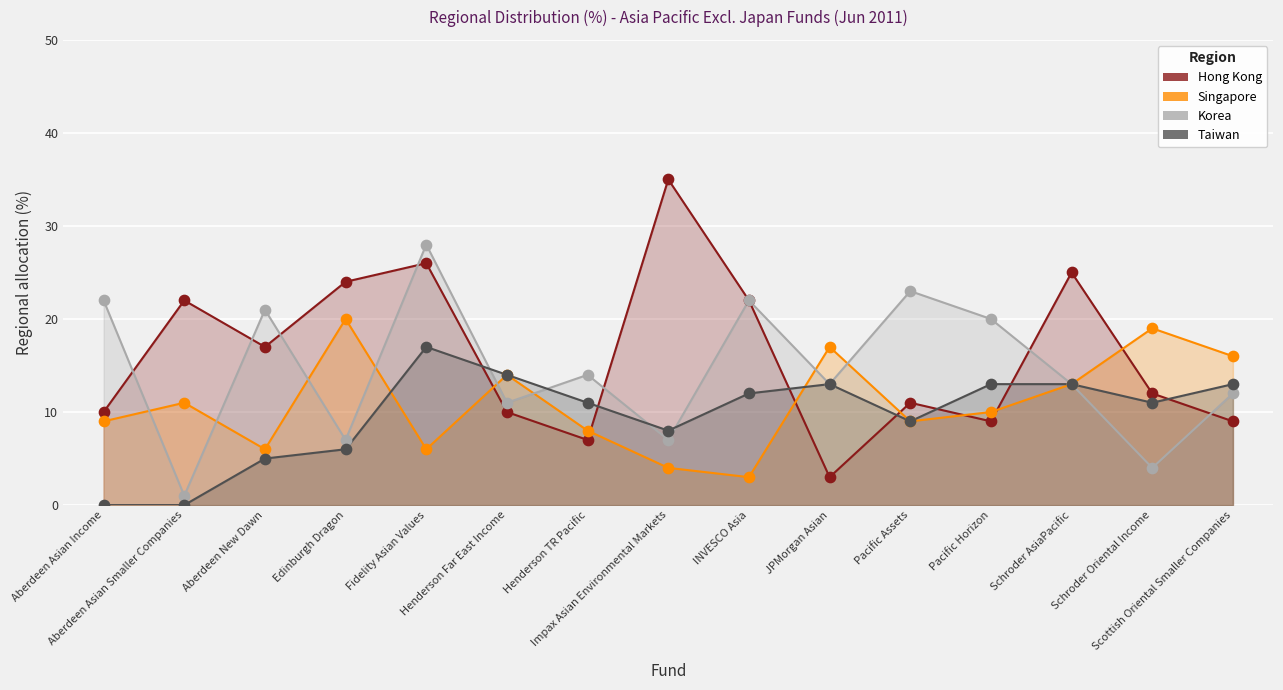

Which series contains the highest Y value?

Hong Kong